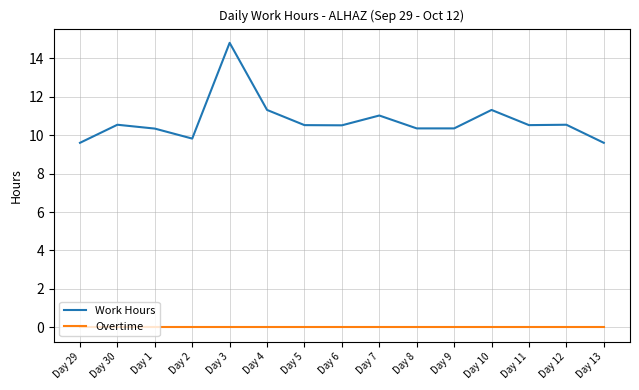

At which category does Work Hours reach its first local valley?

Day 2